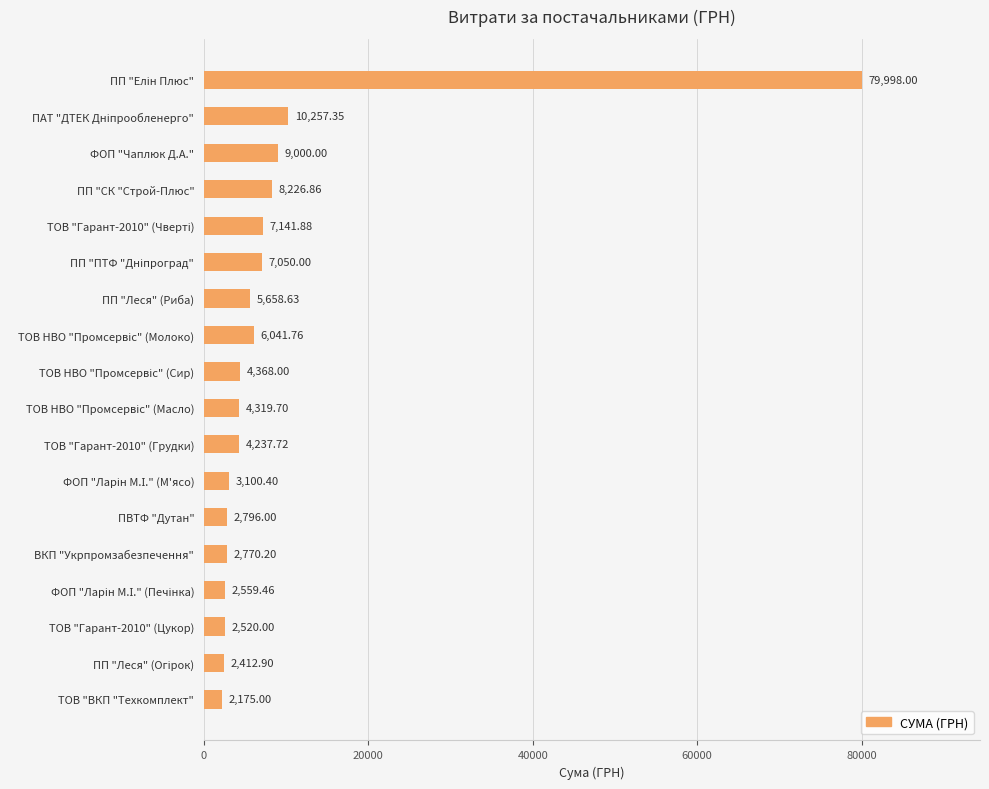

What is the difference between the maximum and second lowest values?

77585.1